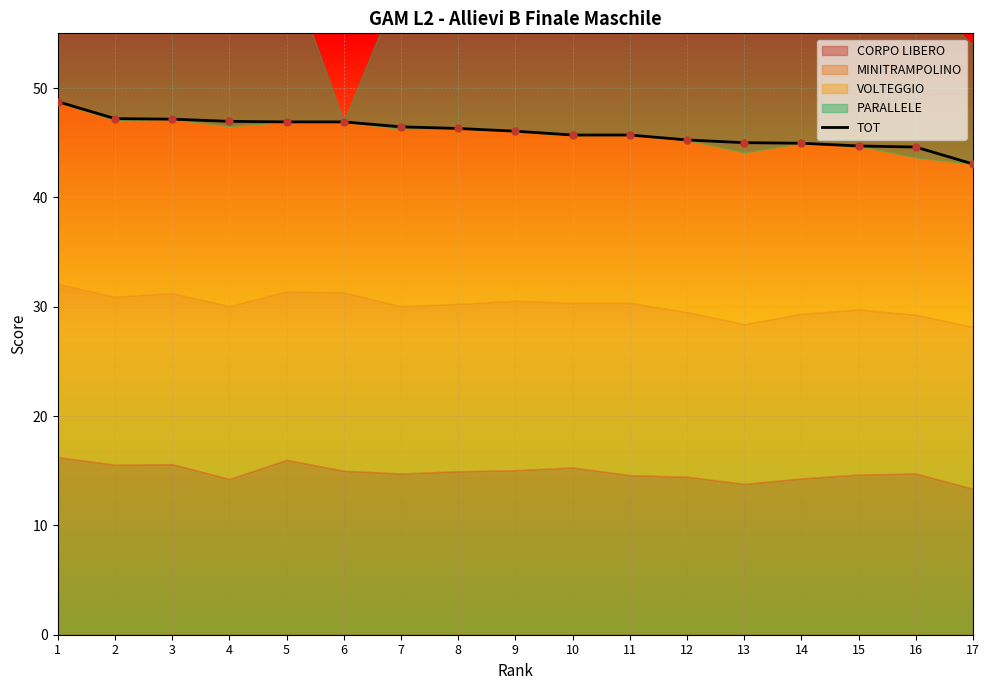

What is the difference between the values at 8 and 11?

0.6